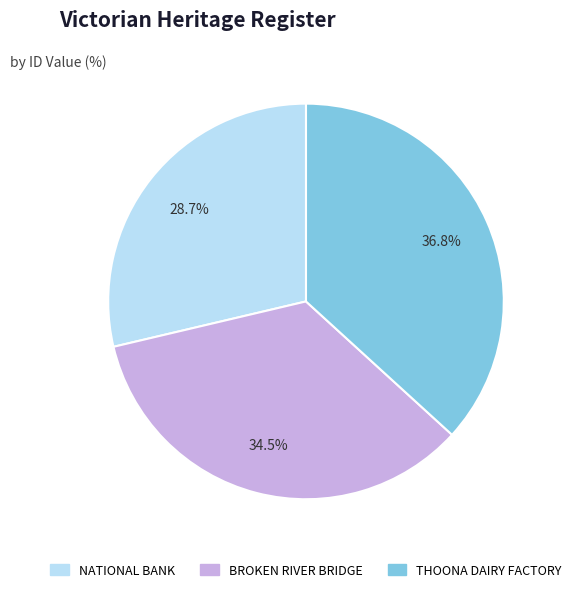

To the nearest percent, what is the difference between the largest and smallest slice percentages?

8%